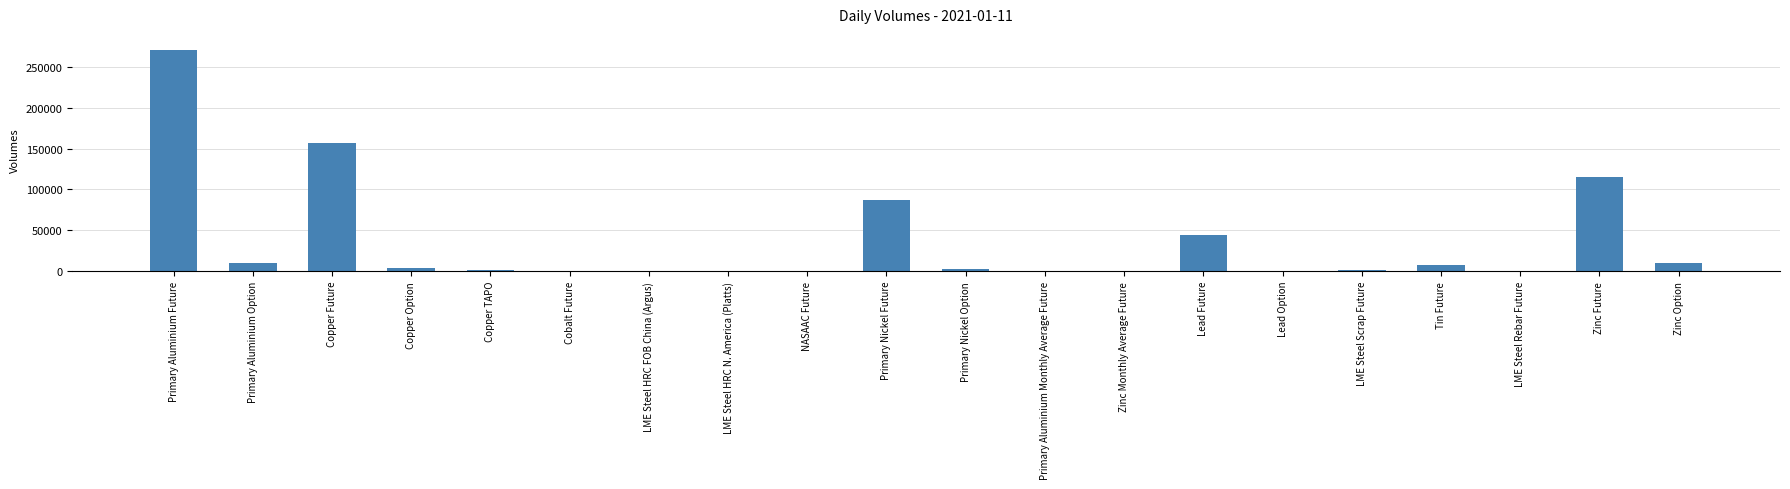

What is the maximum value shown in the chart?

270146